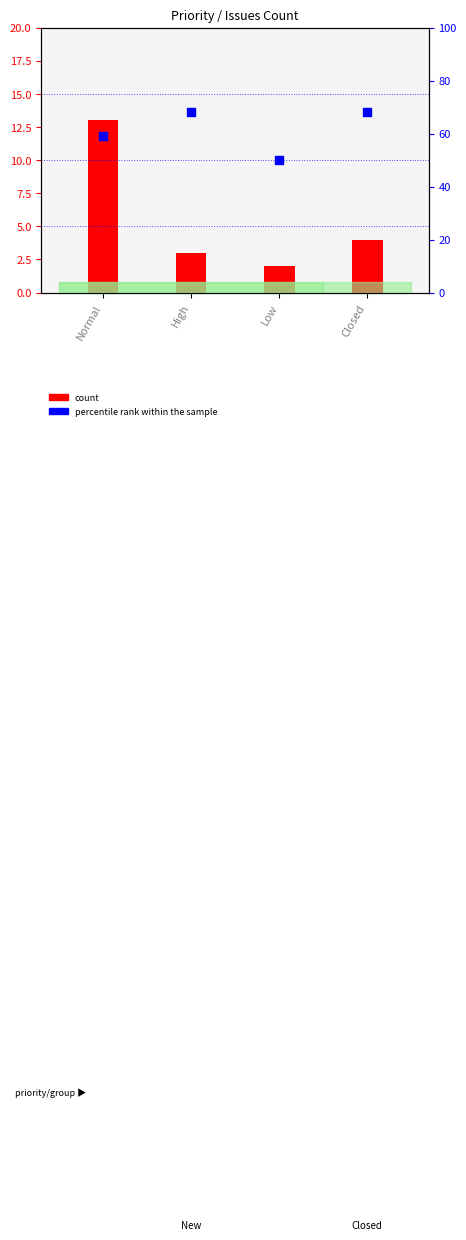

Which series has the largest Y range (max minus min)?

percentile rank within the sample